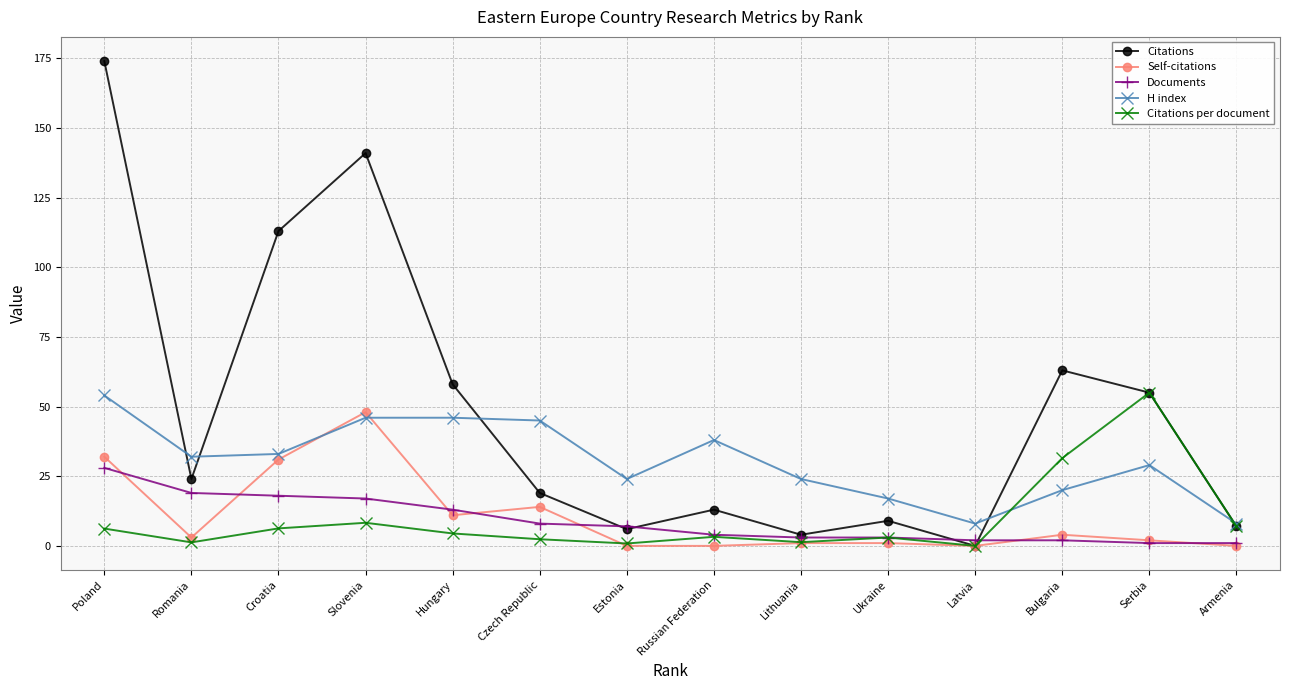

How many data points in Citations per document are less than 4?

7